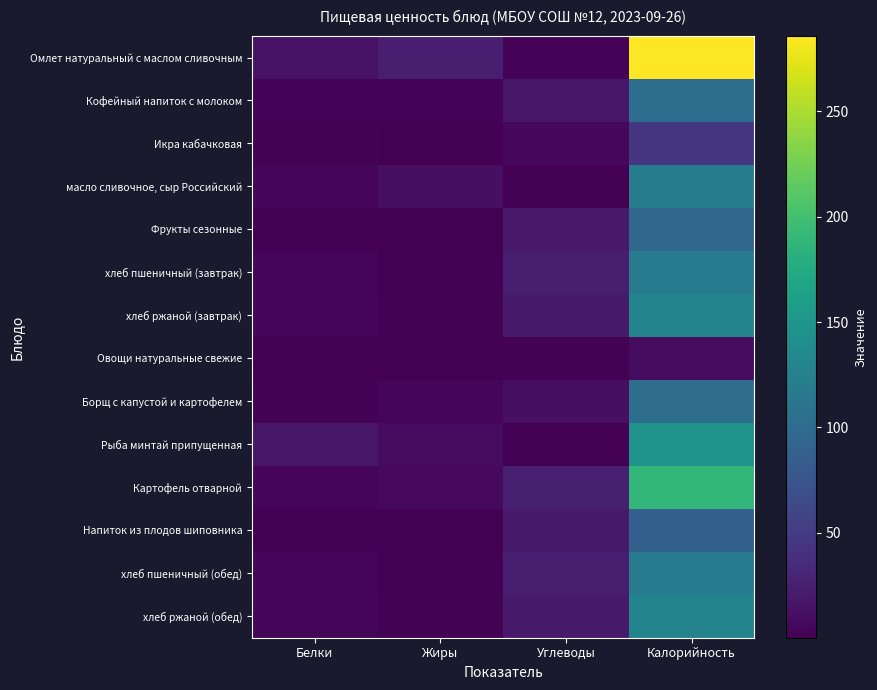

What is the difference between the highest and lowest values at Жиры?

24.4